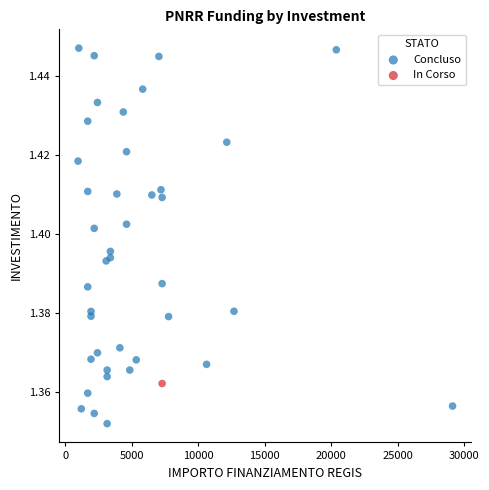

What are all the series names shown in the legend?

Concluso, In Corso